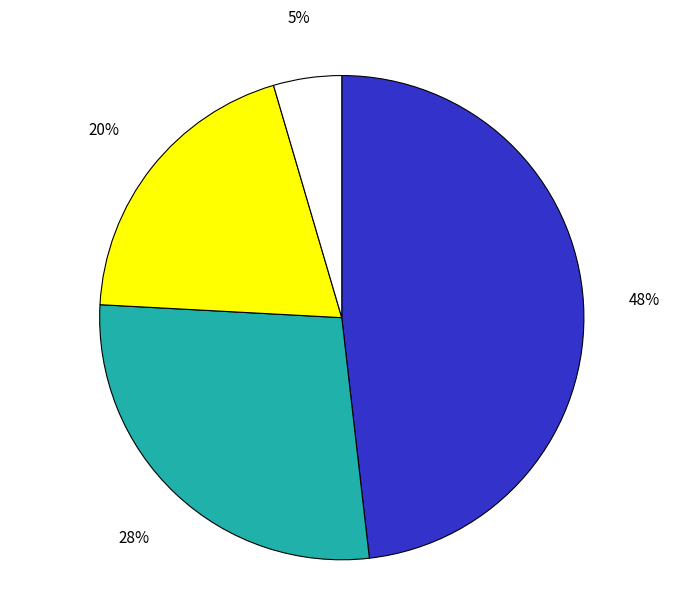

How many segments does this pie chart have?

4